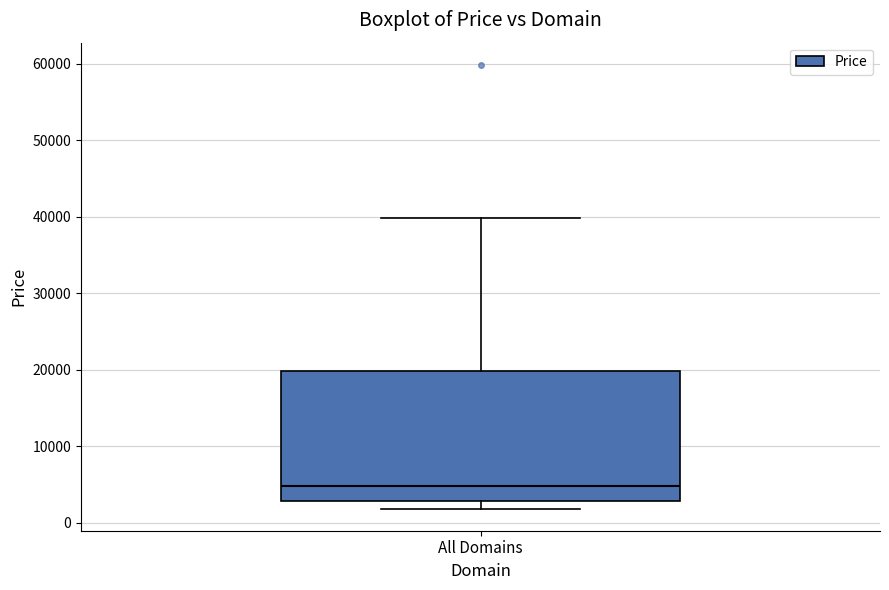

Transcribe this box plot: give where the median line is, the range the box spans, and where the two whiskers end, as read against the y-axis. The values are not printed on the chart, so give them approximately, as read against the axis.

median 5000, box 3000 to 20000, whiskers 2000 to 40000